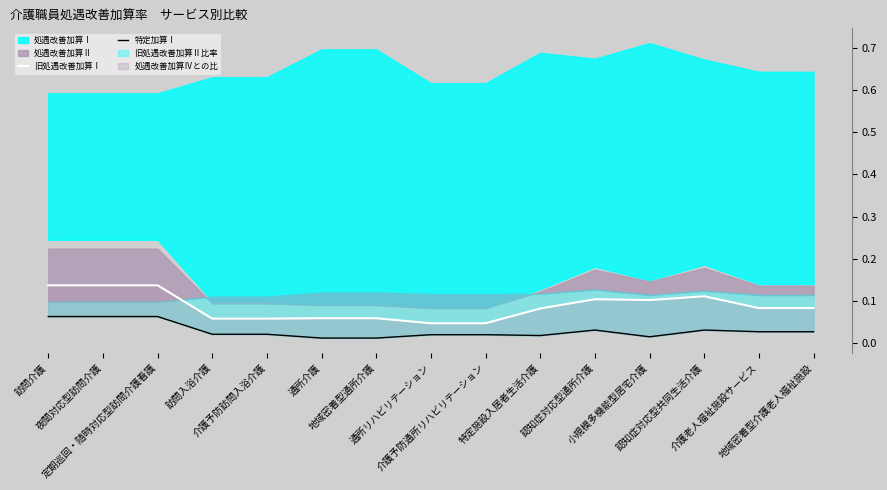

Is it true that 旧処遇改善加算Ⅰ equals 0.0 at 定期巡回・随時対応型訪問介護看護?

False